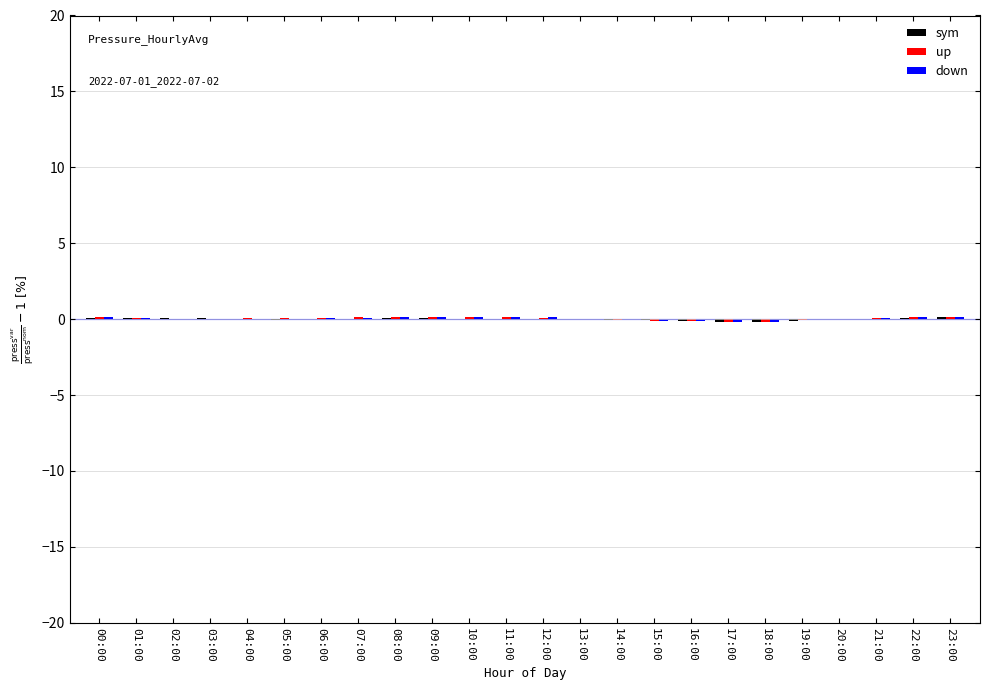

List the labels in order of sym value, smallest first.

18:00, 17:00, 16:00, 19:00, 15:00, 14:00, 05:00, 04:00, 11:00, 13:00, 20:00, 06:00, 10:00, 07:00, 12:00, 21:00, 00:00, 08:00, 03:00, 01:00, 09:00, 02:00, 22:00, 23:00